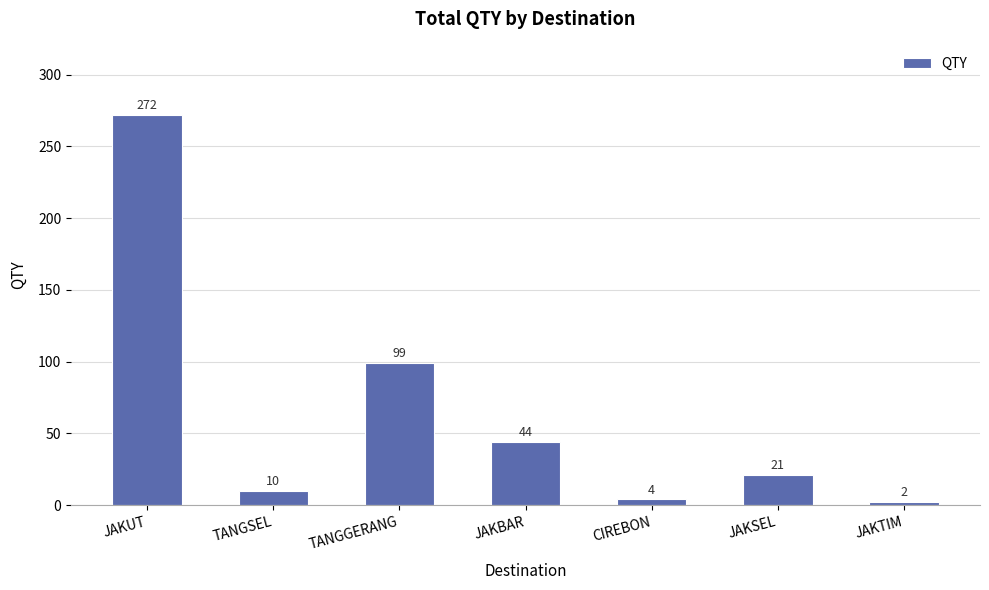

How many bars are there in total?

7